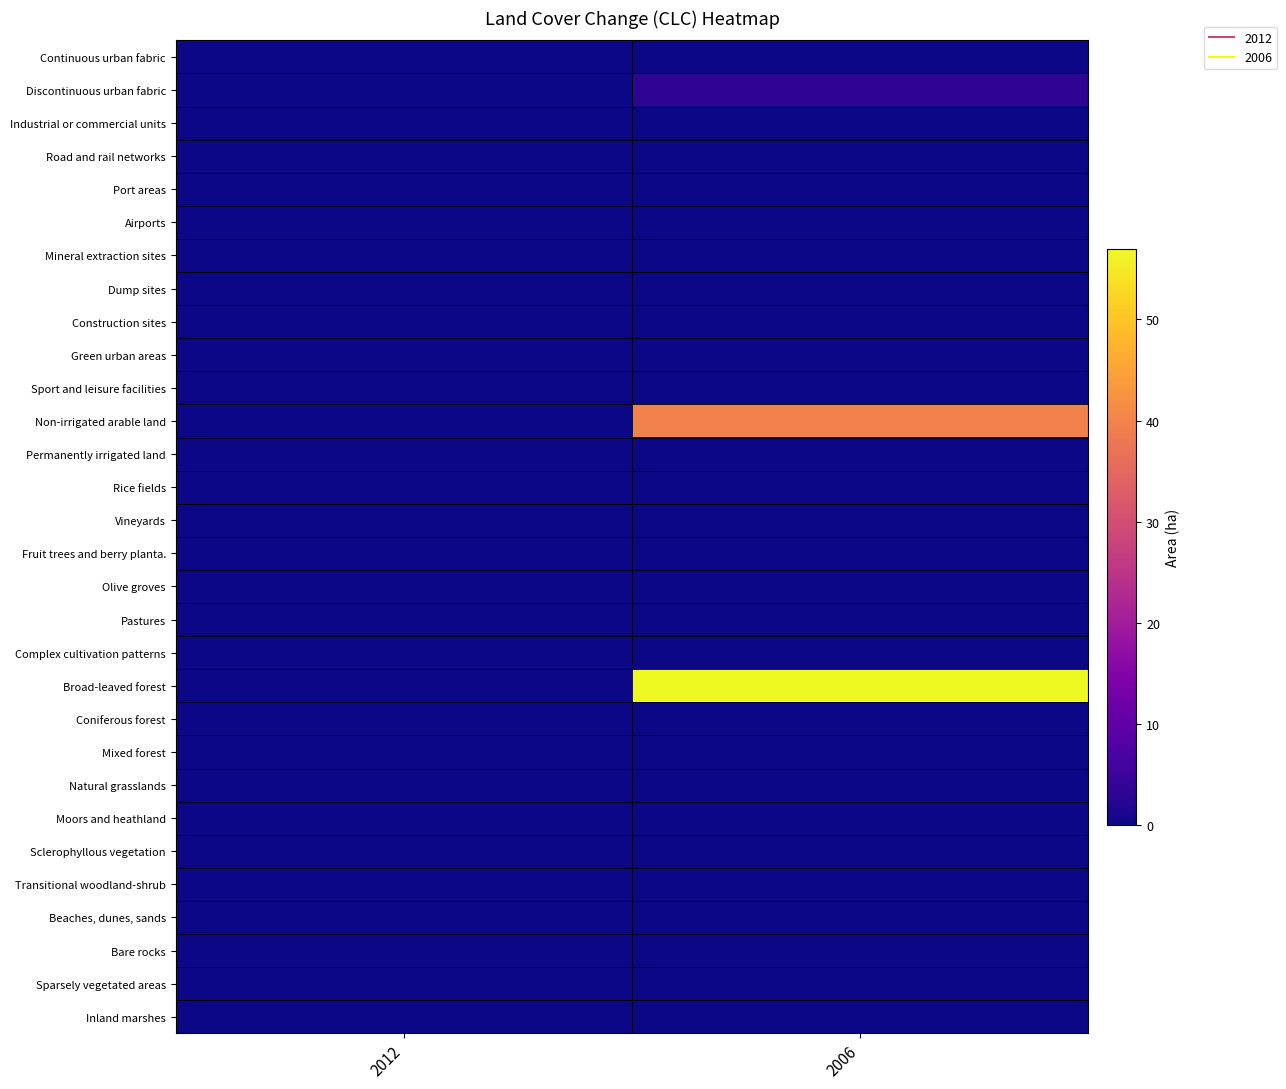

Reading left to right, what are all the values shown in this chart?

Continuous urban fabric: 2012=0.0	2006=0.0
Discontinuous urban fabric: 2012=0.0	2006=3.2
Industrial or commercial units: 2012=0.0	2006=0.0
Road and rail networks: 2012=0.0	2006=0.0
Port areas: 2012=0.0	2006=0.0
Airports: 2012=0.0	2006=0.0
Mineral extraction sites: 2012=0.0	2006=0.0
Dump sites: 2012=0.0	2006=0.0
Construction sites: 2012=0.0	2006=0.0
Green urban areas: 2012=0.0	2006=0.0
Sport and leisure facilities: 2012=0.0	2006=0.0
Non-irrigated arable land: 2012=0.0	2006=39.8
Permanently irrigated land: 2012=0.0	2006=0.0
Rice fields: 2012=0.0	2006=0.0
Vineyards: 2012=0.0	2006=0.0
Fruit trees and berry planta.: 2012=0.0	2006=0.0
Olive groves: 2012=0.0	2006=0.0
Pastures: 2012=0.0	2006=0.0
Complex cultivation patterns: 2012=0.0	2006=0.0
Broad-leaved forest: 2012=0.0	2006=57.0
Coniferous forest: 2012=0.0	2006=0.0
Mixed forest: 2012=0.0	2006=0.0
Natural grasslands: 2012=0.0	2006=0.0
Moors and heathland: 2012=0.0	2006=0.0
Sclerophyllous vegetation: 2012=0.0	2006=0.0
Transitional woodland-shrub: 2012=0.0	2006=0.0
Beaches, dunes, sands: 2012=0.0	2006=0.0
Bare rocks: 2012=0.0	2006=0.0
Sparsely vegetated areas: 2012=0.0	2006=0.0
Inland marshes: 2012=0.0	2006=0.0